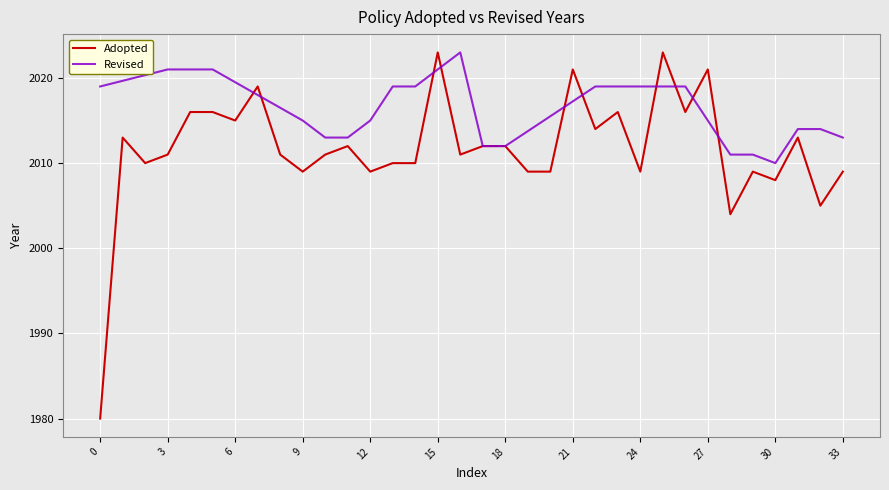

Which category has the highest value across all series?

15